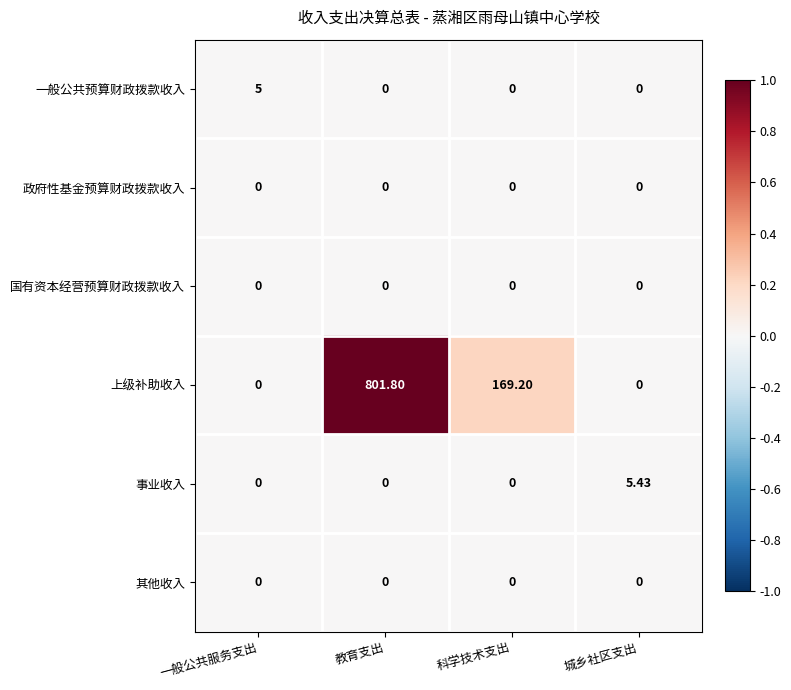

What is the total value across all series at 教育支出?

801.8